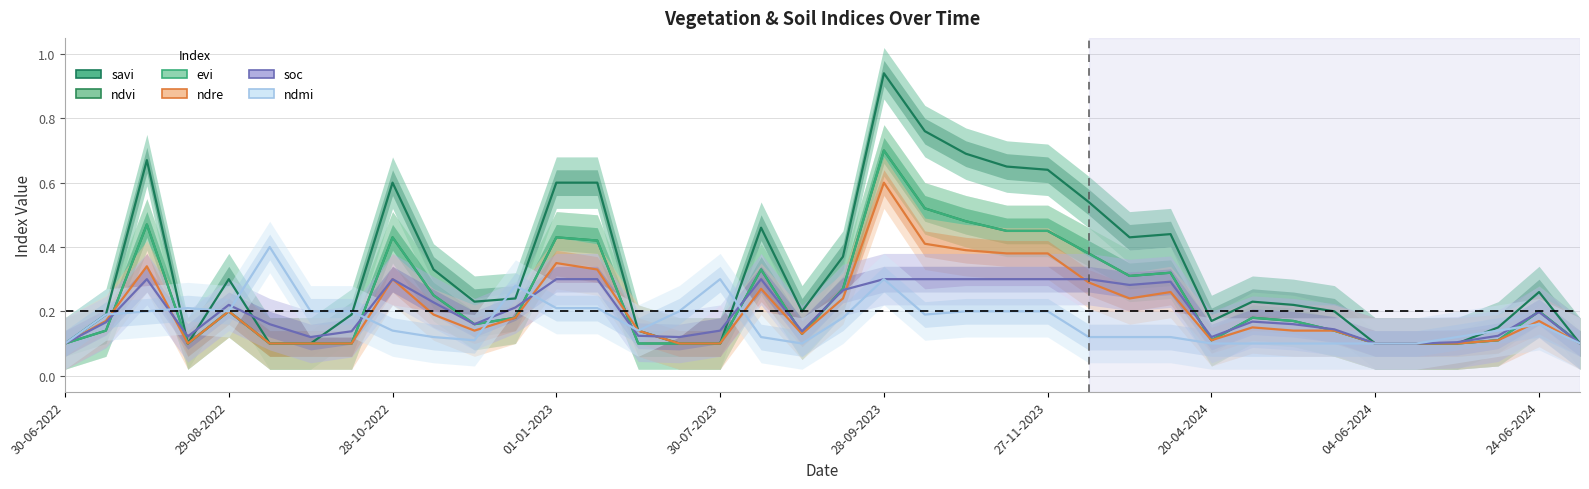

At how many categories does at least one series exceed 0?

38